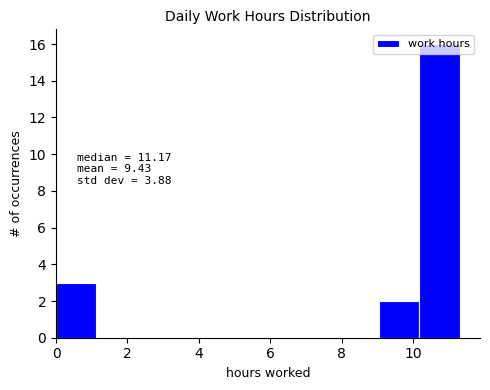

Over which range of the x-axis is the bar tallest?

10.2 to 11.4